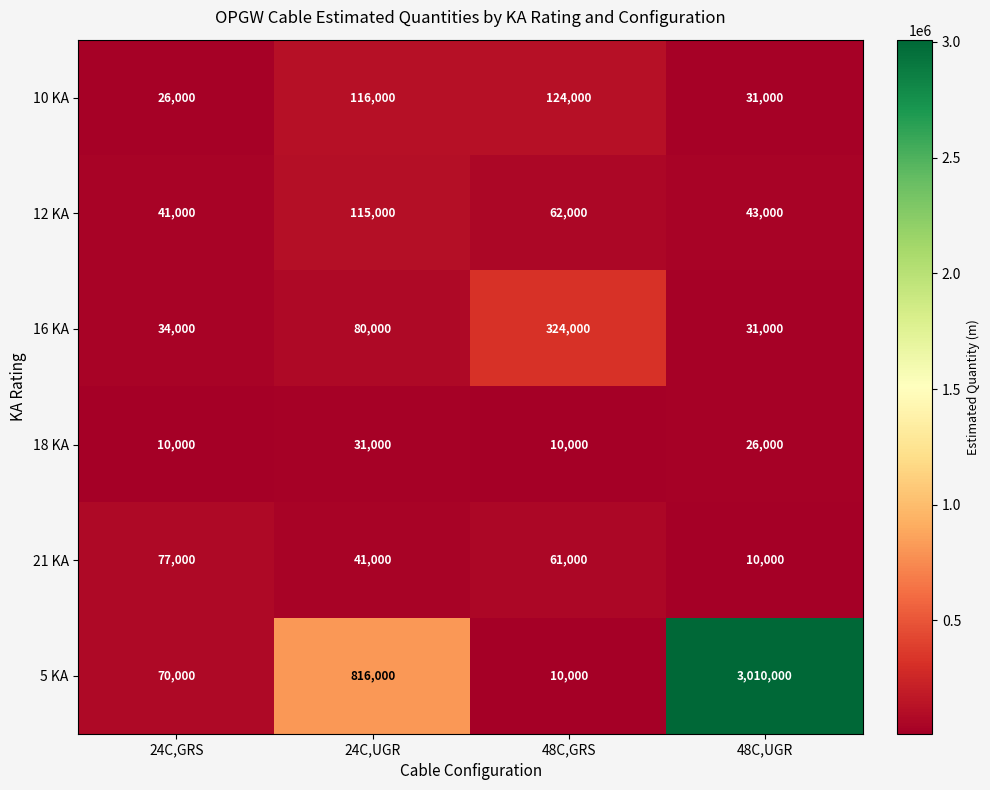

At which category is the sum across all series the highest?

48C,UGR